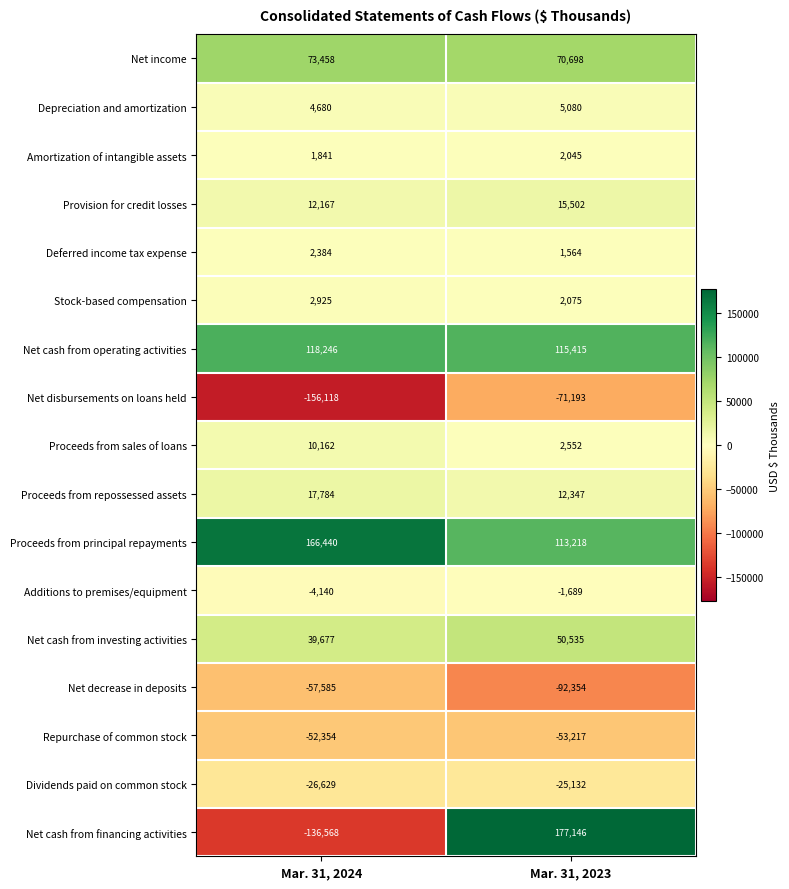

What is the sum of all Repurchase of common stock values?

-105571